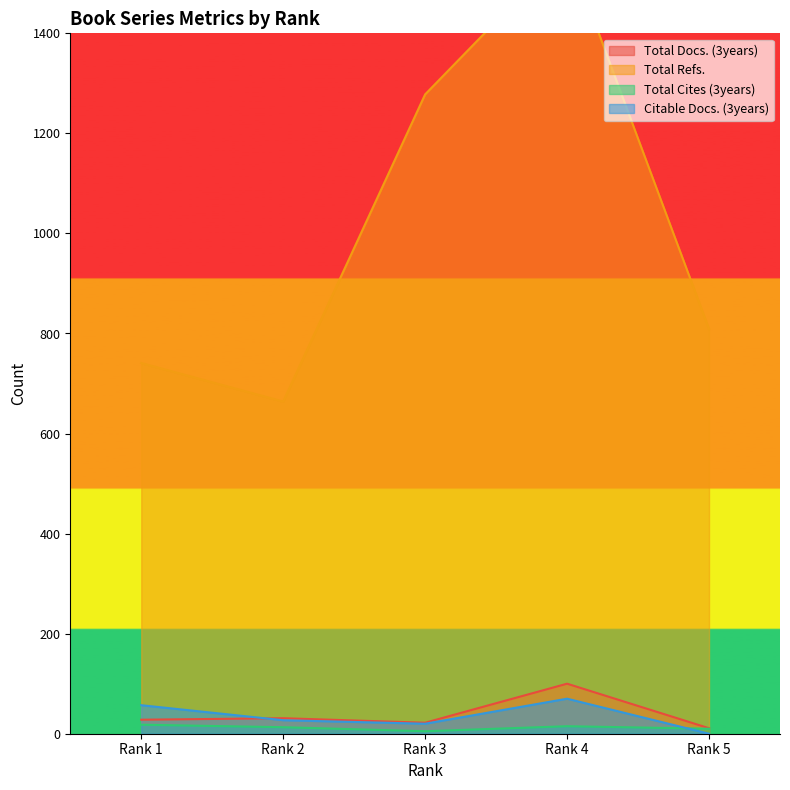

How many interior local peaks does the Total Refs. series have?

1